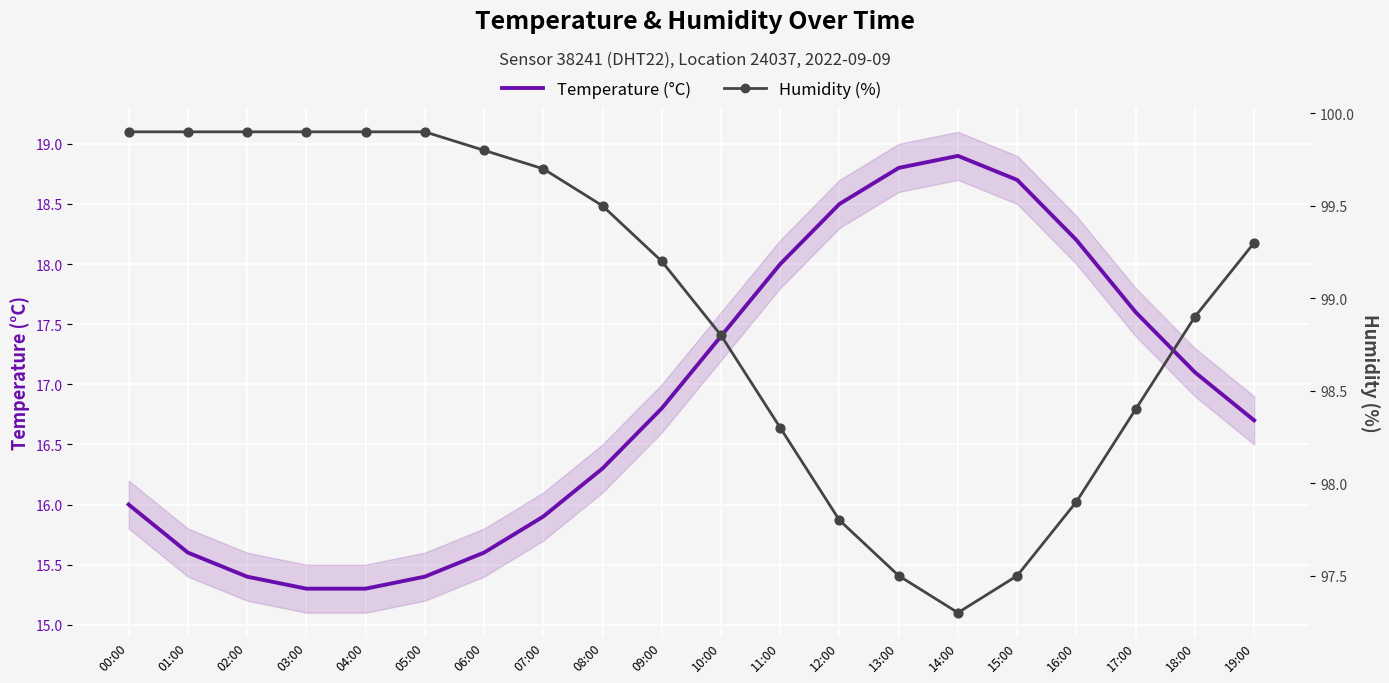

What are all the series names shown in the legend?

Temperature (°C), Humidity (%)